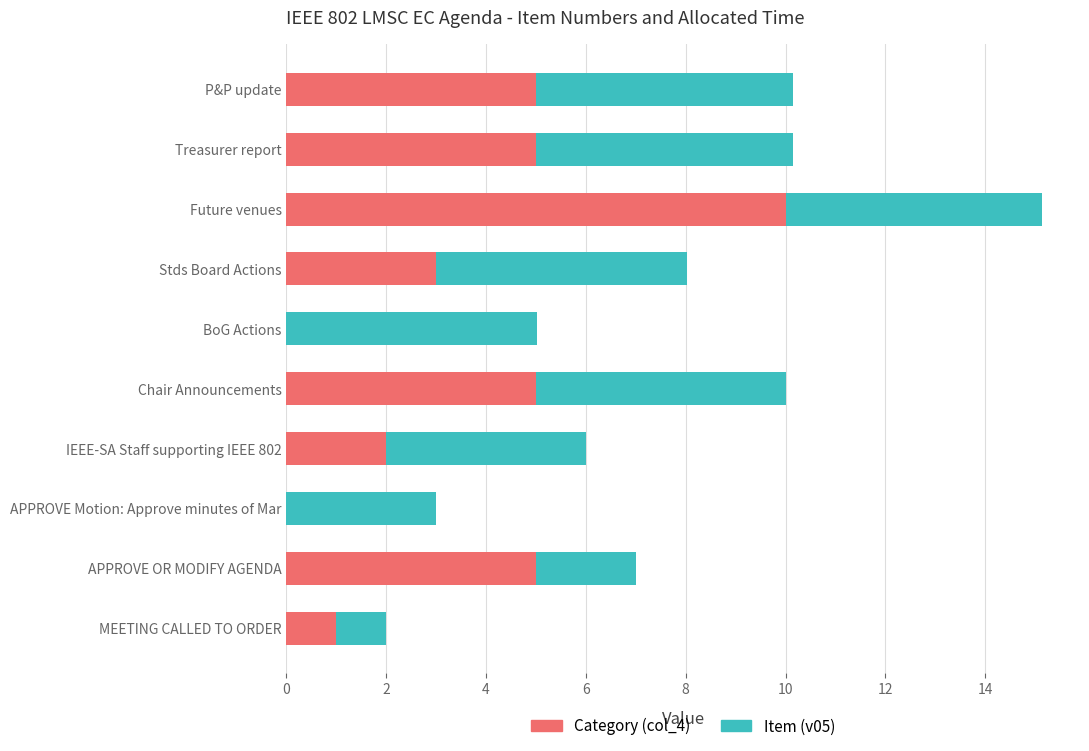

What is the total value across all series at Treasurer report?

10.1